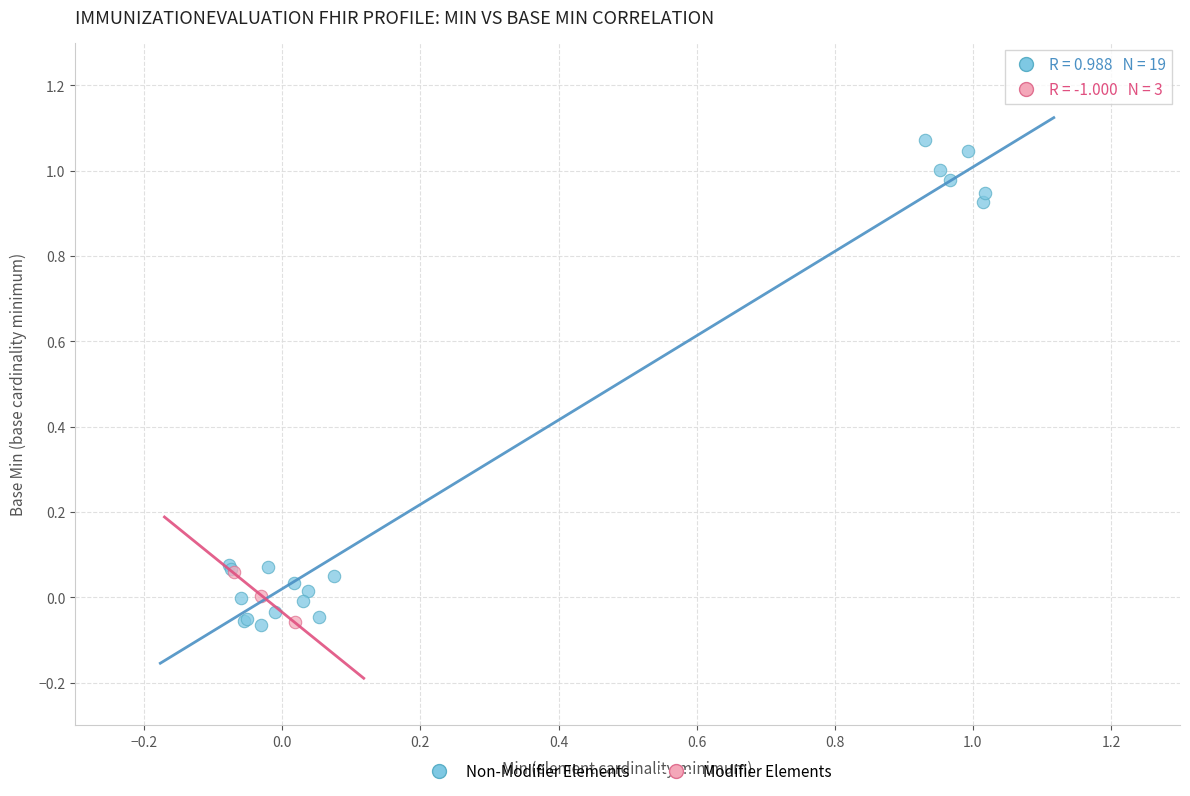

Which series reaches the maximum Y coordinate?

Non-Modifier Elements